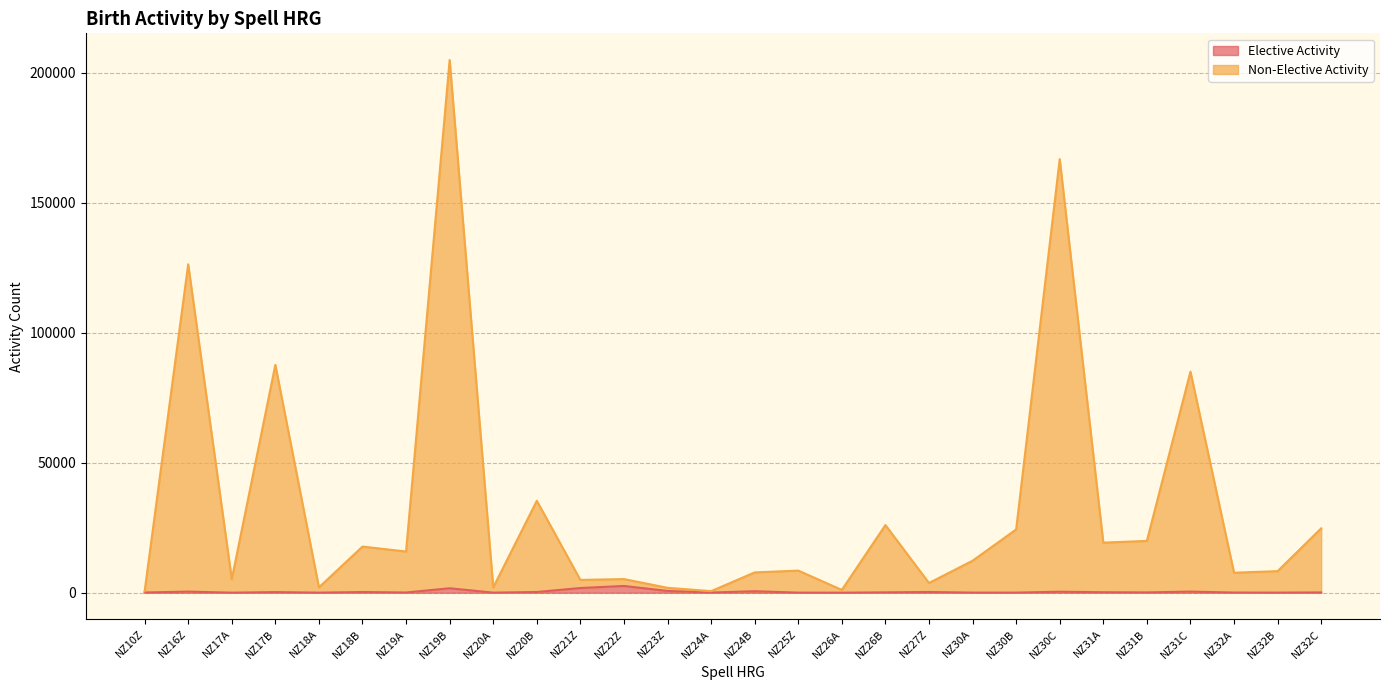

The value of Elective Activity at NZ18B is 264. True or false?

True